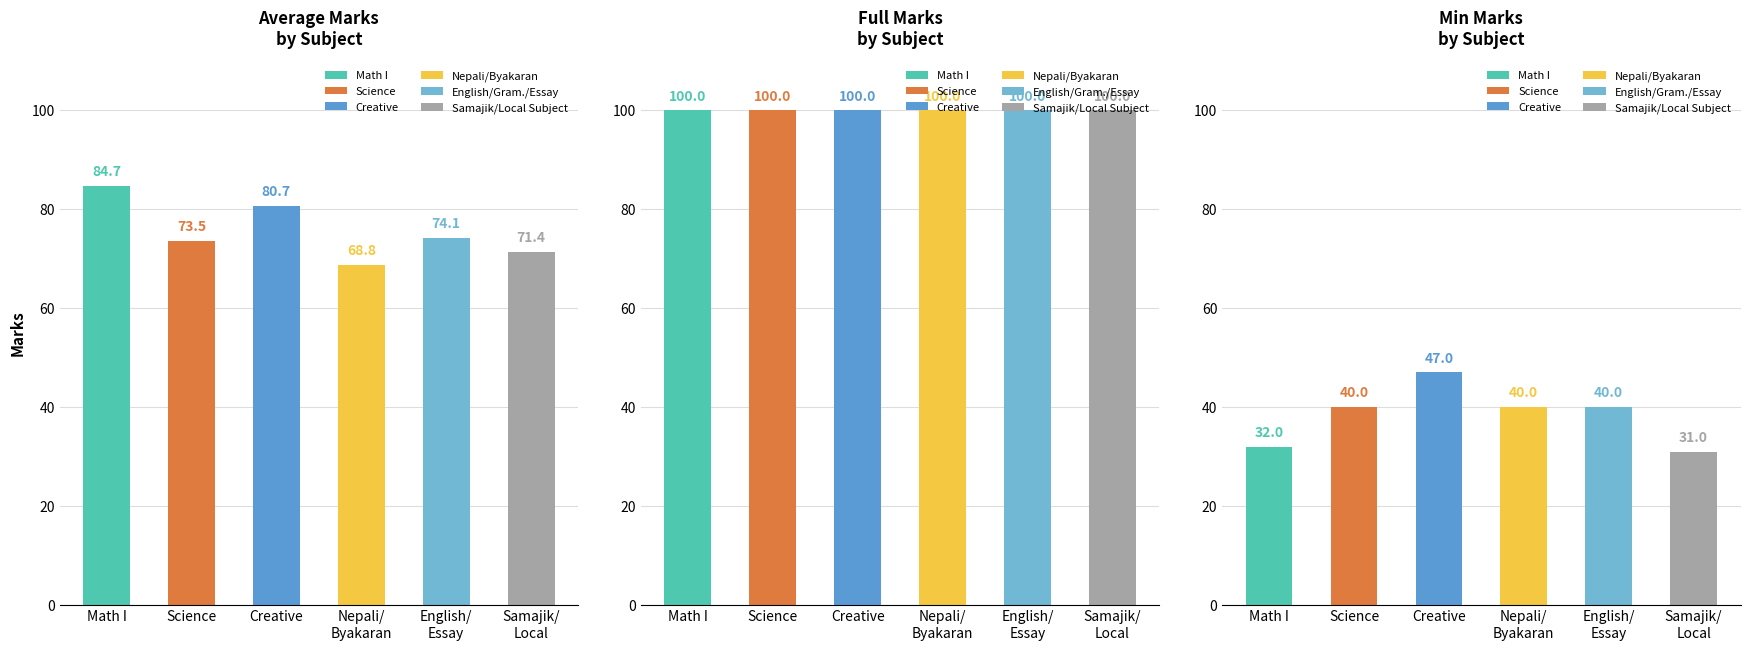

Are the bars horizontal?

No